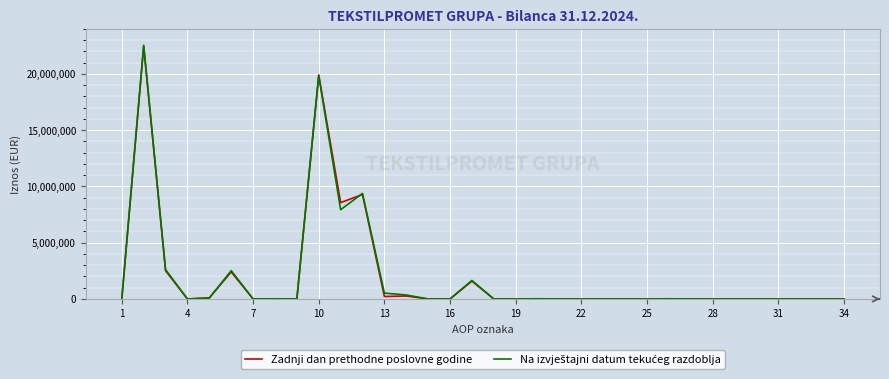

What is the highest value of the Zadnji dan prethodne poslovne godine series?

22450101